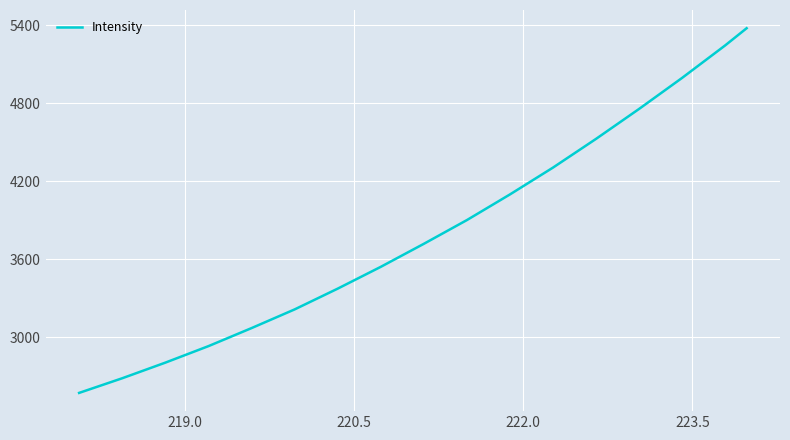

What is the average value?

3830.7